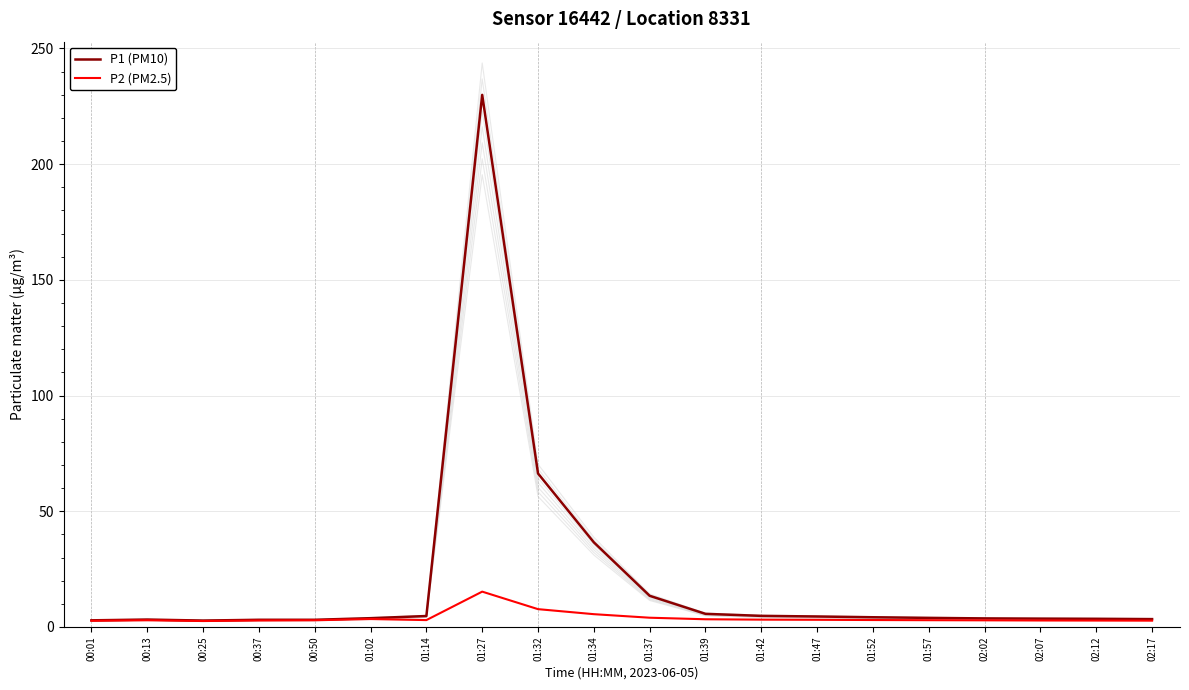

What is the difference between the P1 (PM10) values at 01:02 and 02:17?

0.4